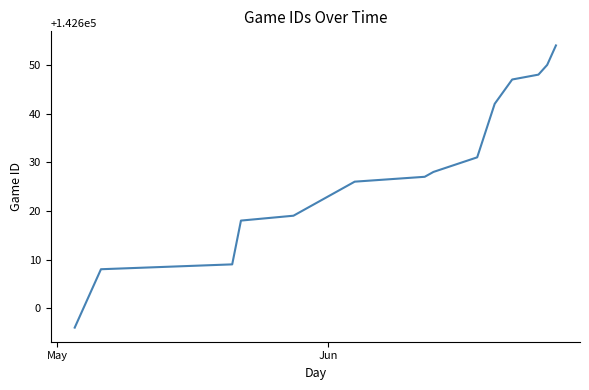

What is the smallest value displayed?

142596